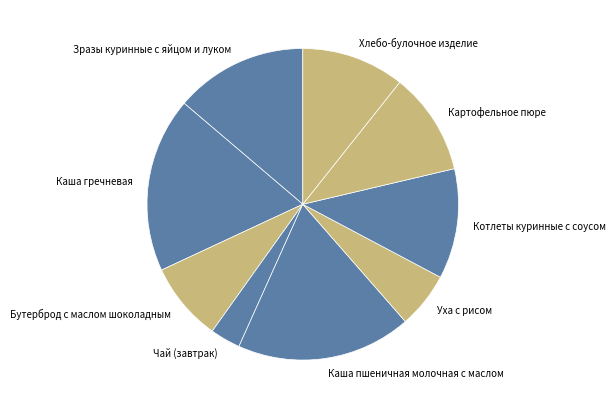

Does any single category account for the majority?

No